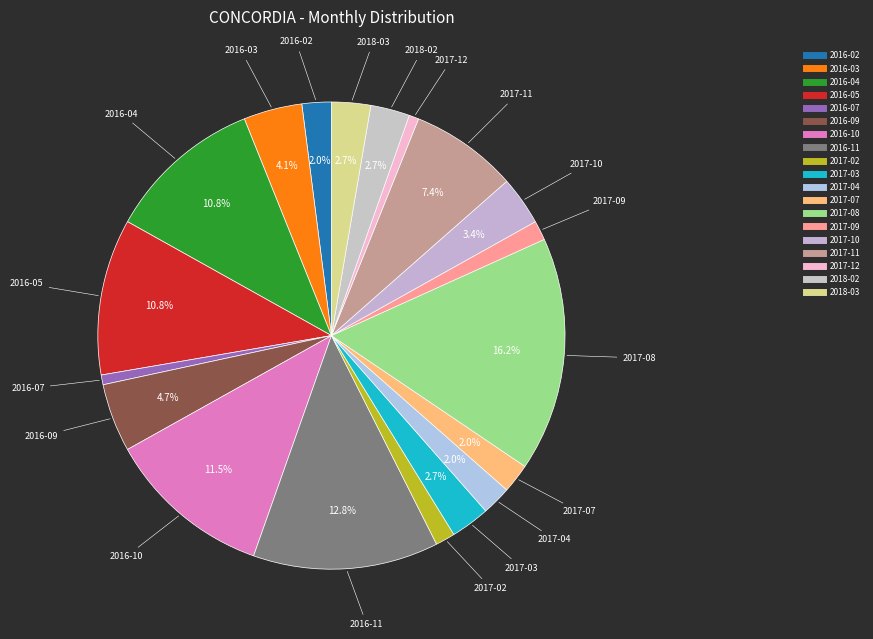

How many slices are in this pie chart?

19